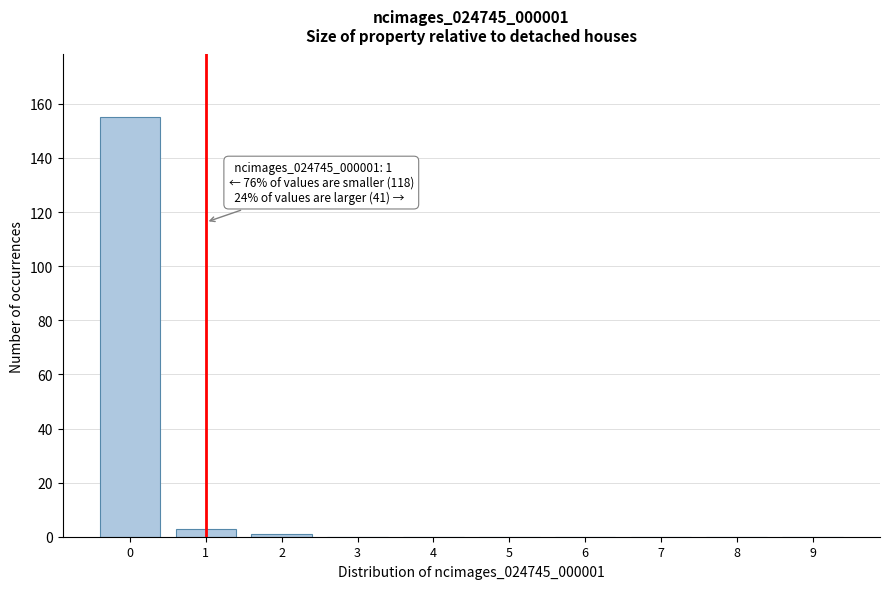

Reading right to left, list all the values displayed in this chart.

9=0	8=0	7=0	6=0	5=0	4=0	3=0	2=1	1=3	0=155